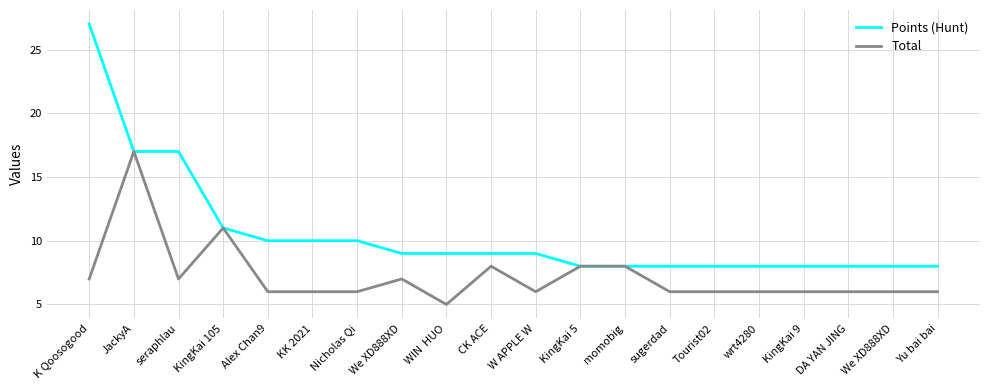

Rank the categories by Total value from highest to lowest.

JackyA, KingKai 105, CK ACE, KingKai 5, momobig, K Qoosogood, seraphlau, We XD888XD, Alex Chan9, KK 2021, Nicholas Qi, W APPLE W, sugerdad, Tourist02, wrt4280, KingKai 9, DA YAN JING, We XD888XD, Yu bai bai, WIN  HUO